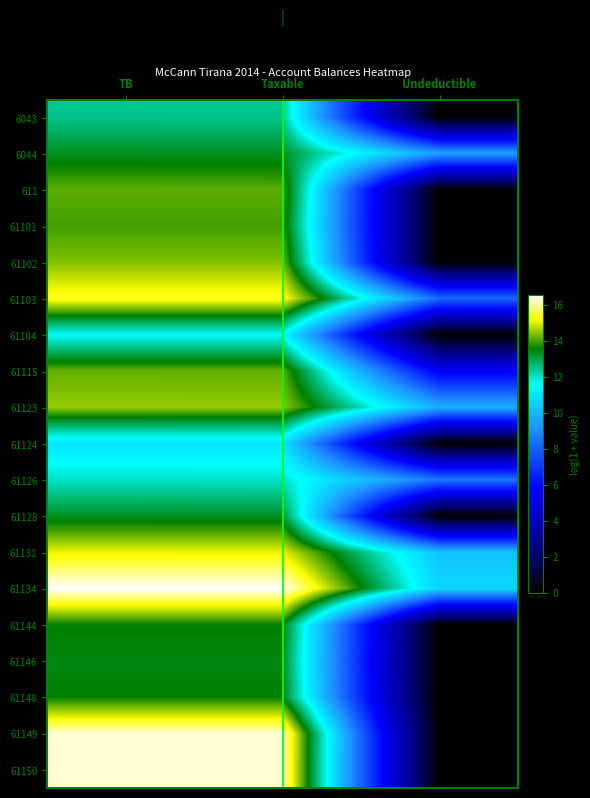

Which category has the lowest value in the 61149 series?

Undeductible